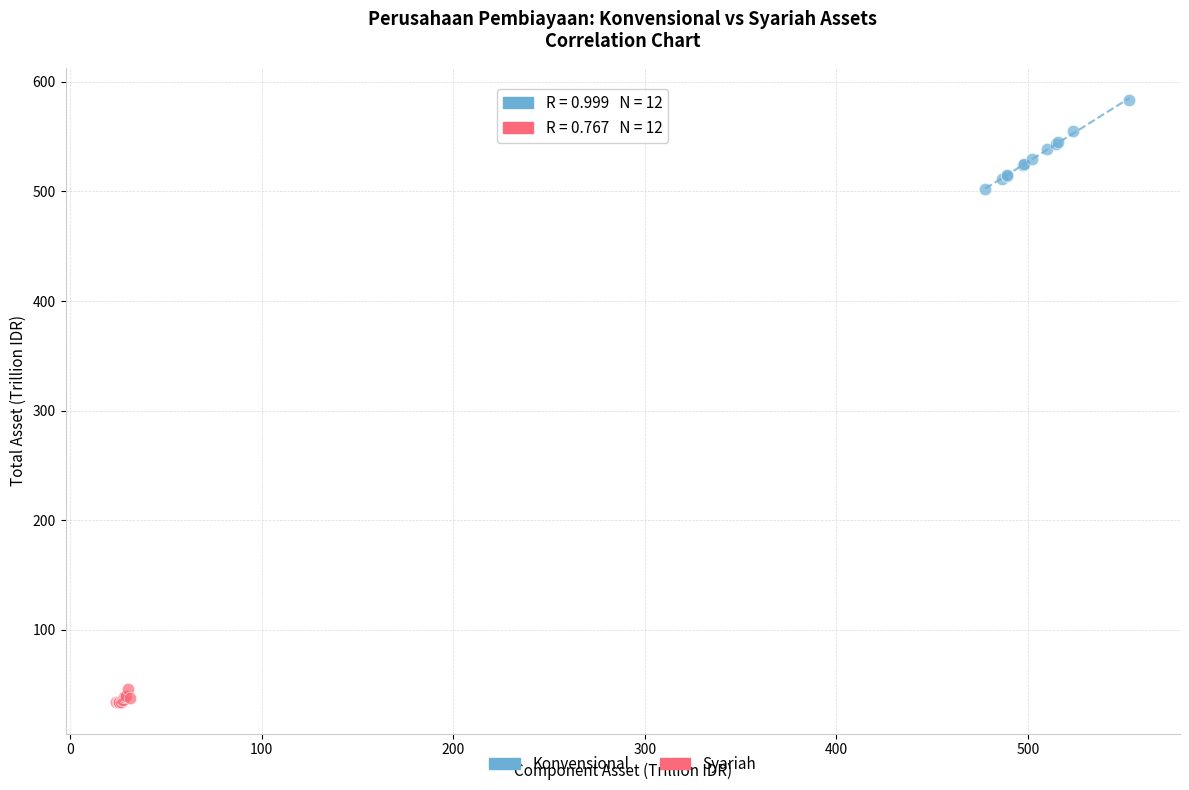

What are all the series names shown in the legend?

Konvensional, Syariah